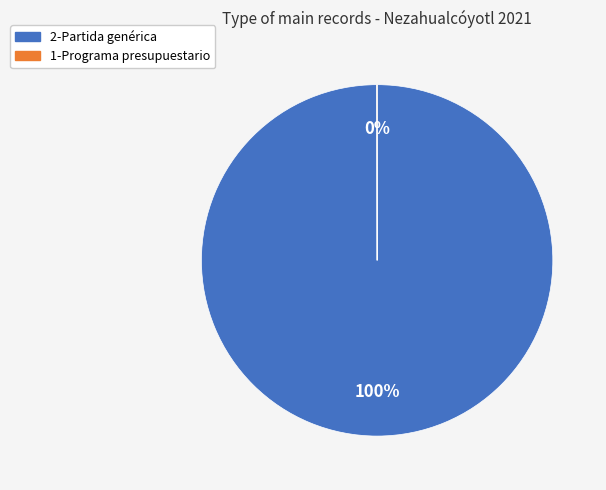

True or false: 2-Partida genérica accounts for 89% of the total.

False